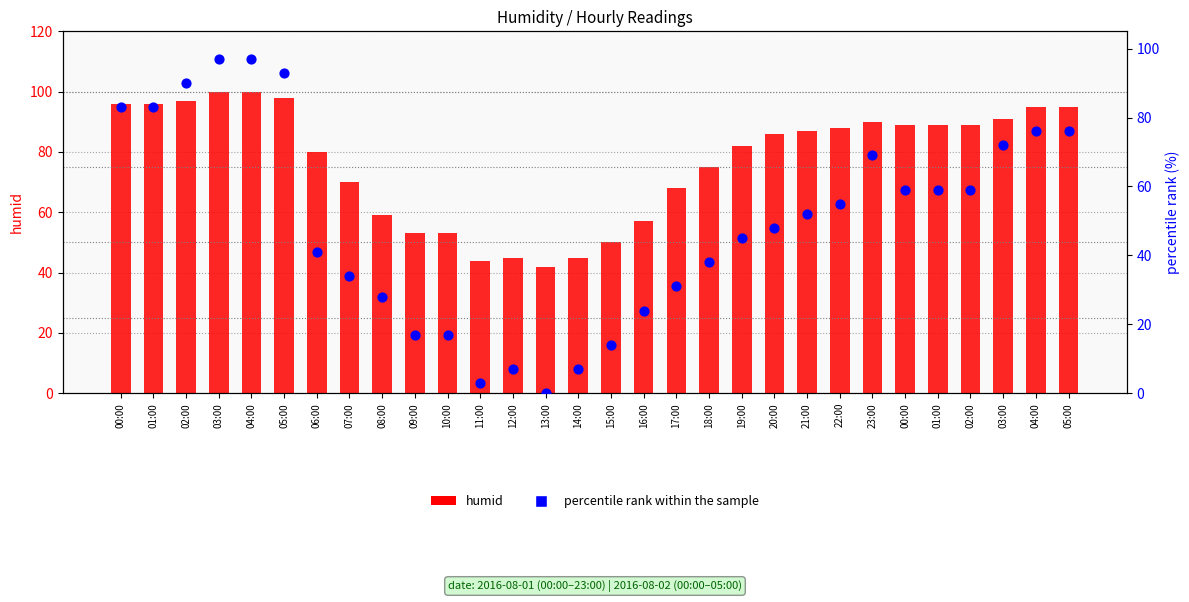

Which series has the largest total across all categories?

humid